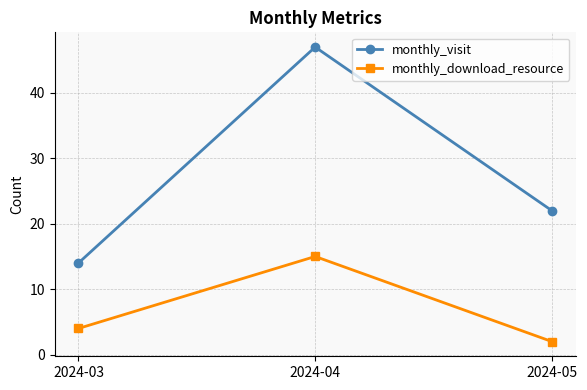

Is it true that monthly_visit equals 47 at 2024-04?

True